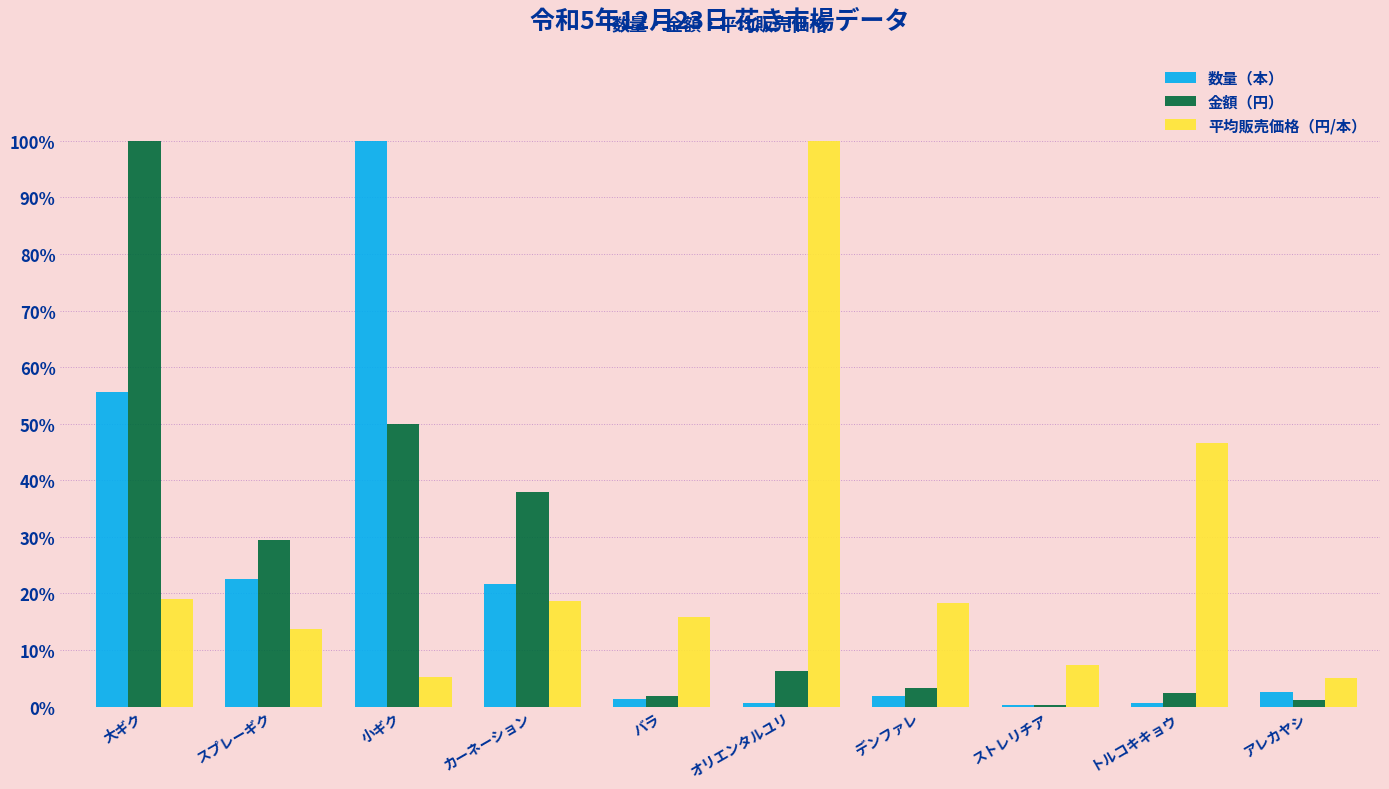

Reading right to left, what are all the values shown in this chart?

数量（本）: 0.0	0.0	0.0	0.0	0.0	0.0	0.2	1.0	0.2	0.6
金額（円）: 0.0	0.0	0.0	0.0	0.1	0.0	0.4	0.5	0.3	1.0
平均販売価格（円/本）: 0.0	0.5	0.1	0.2	1.0	0.2	0.2	0.1	0.1	0.2